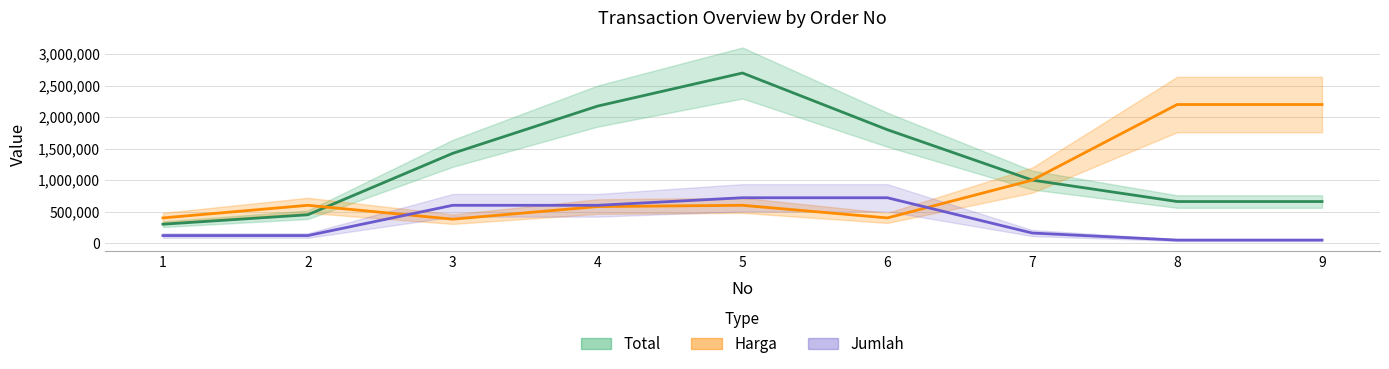

True or false: Total and Jumlah intersect in this chart.

False